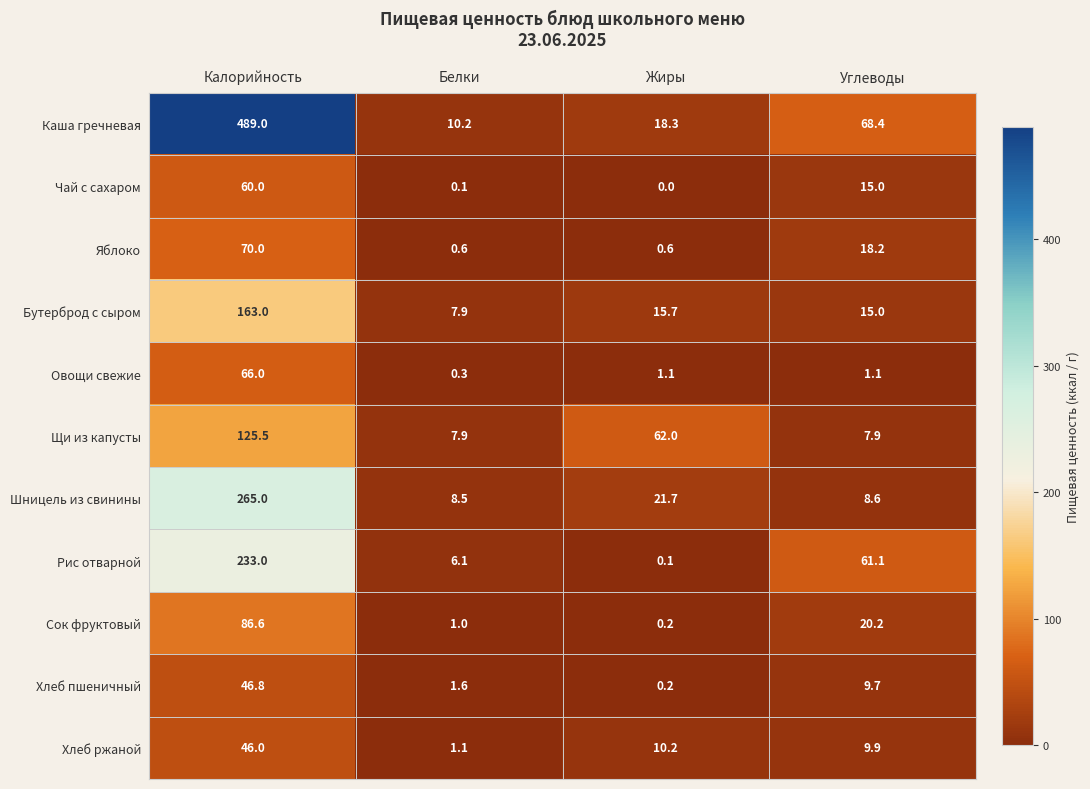

What is the total value across all series at Жиры?

130.1